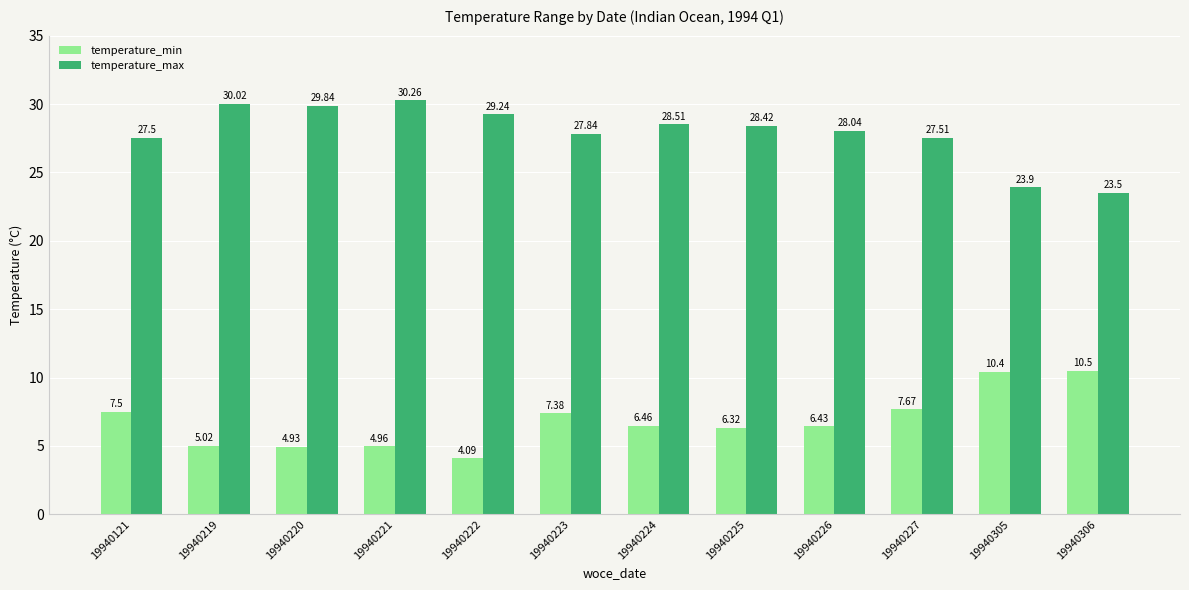

What is the difference between the temperature_max values at 19940219 and 19940305?

6.1